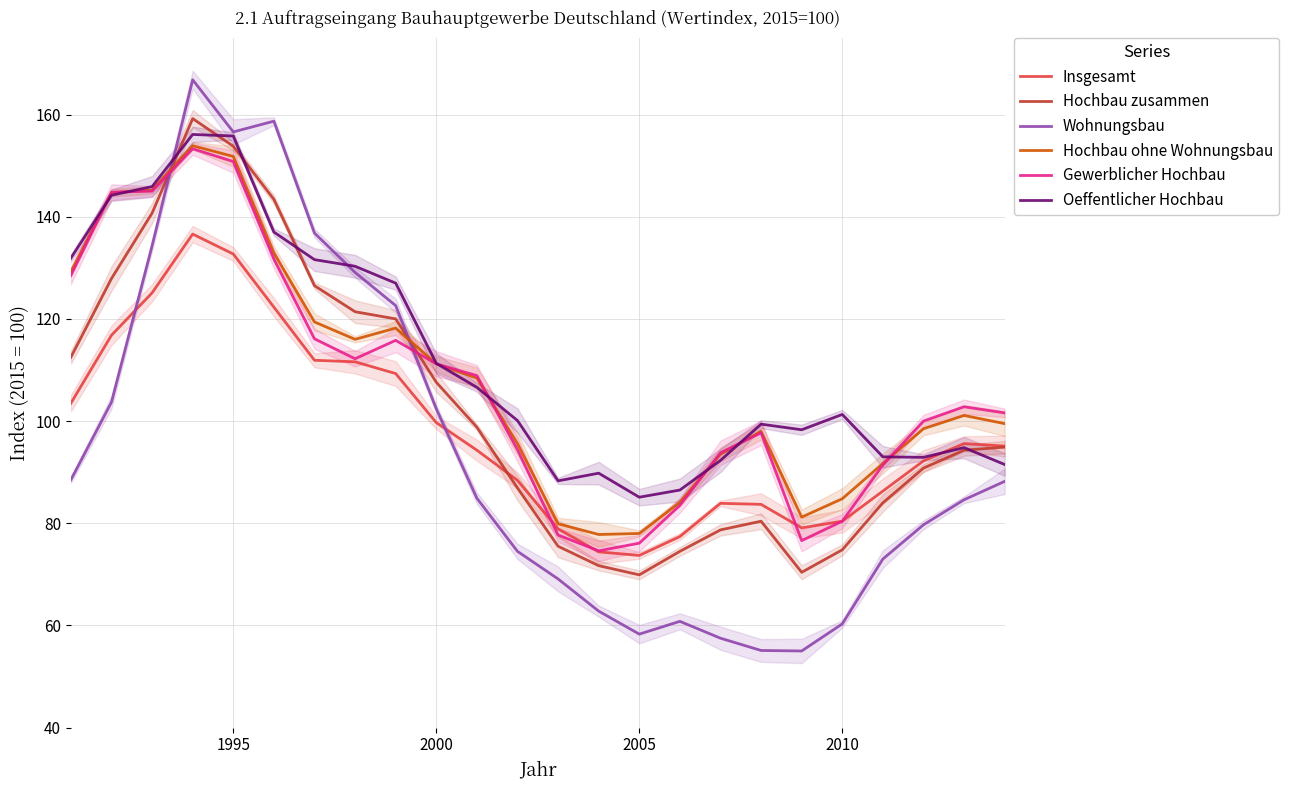

Which has a higher value, 18 or 2000?

2000